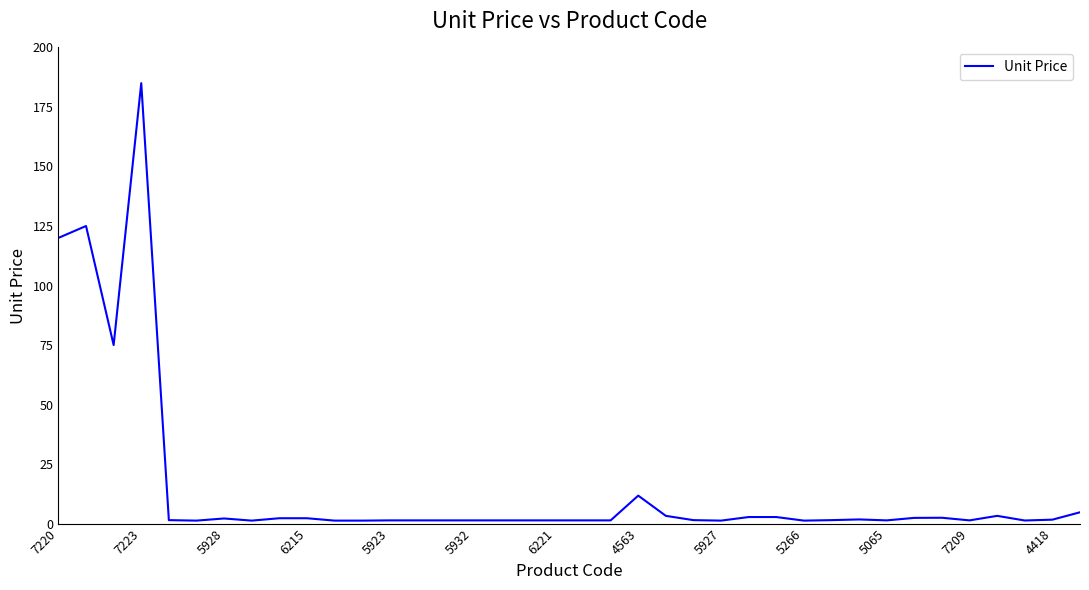

What is the greatest value displayed?

185.0